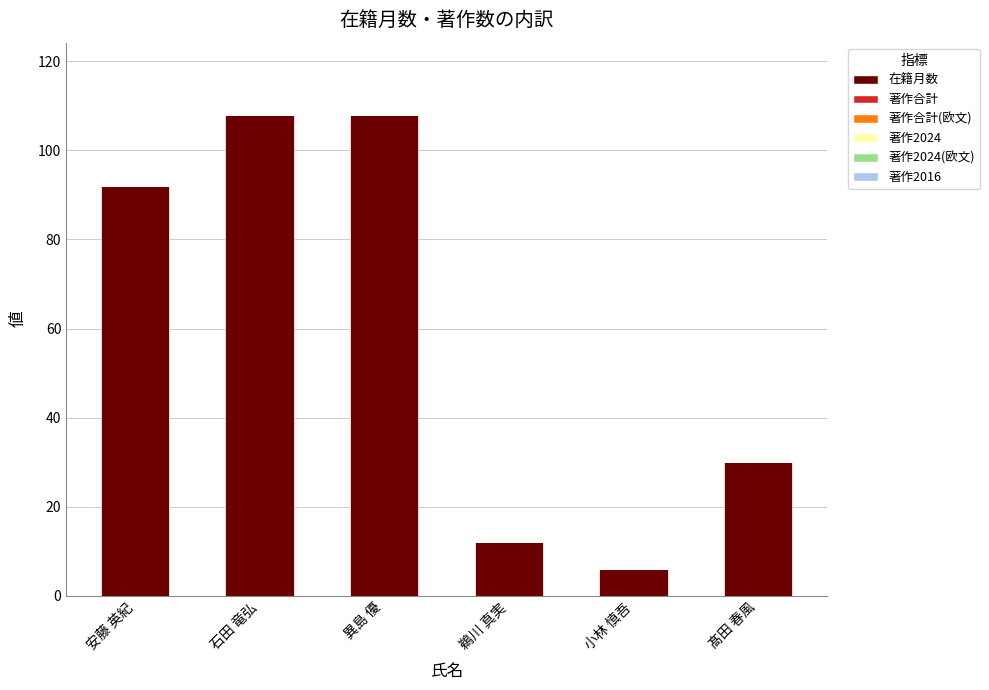

What is the label of the 4th bar from the left?

鵜川 真実